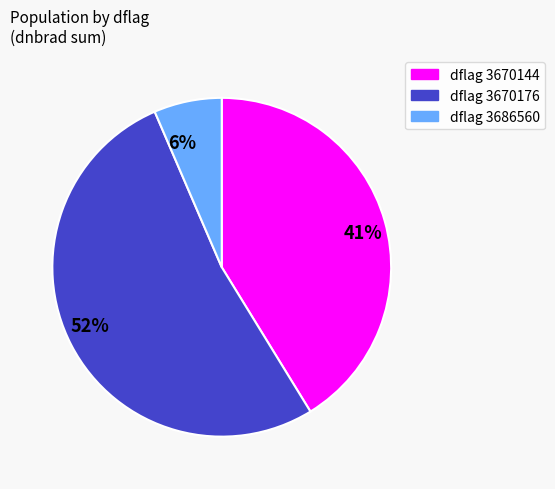

How many segments does this pie chart have?

3